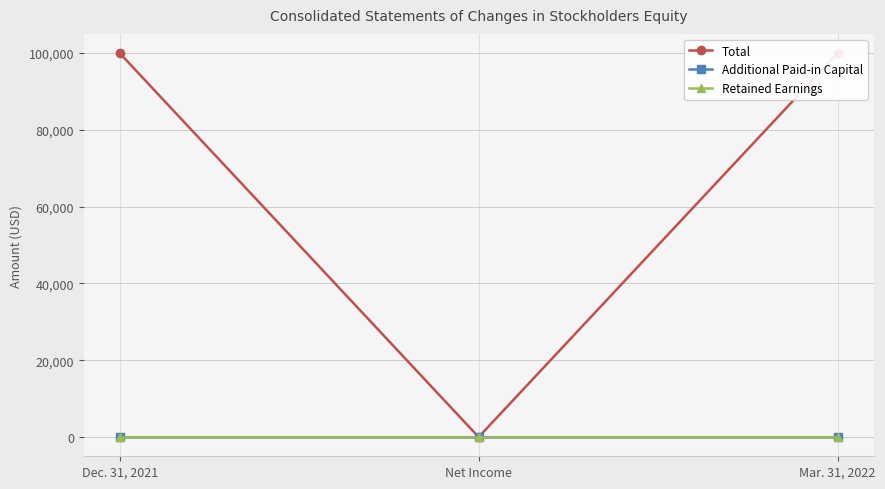

Reading left to right, extract all data points from this chart.

Total: Dec. 31, 2021=100000	Net Income=0	Mar. 31, 2022=100000
Additional Paid-in Capital: Dec. 31, 2021=0	Net Income=0	Mar. 31, 2022=0
Retained Earnings: Dec. 31, 2021=0	Net Income=0	Mar. 31, 2022=0